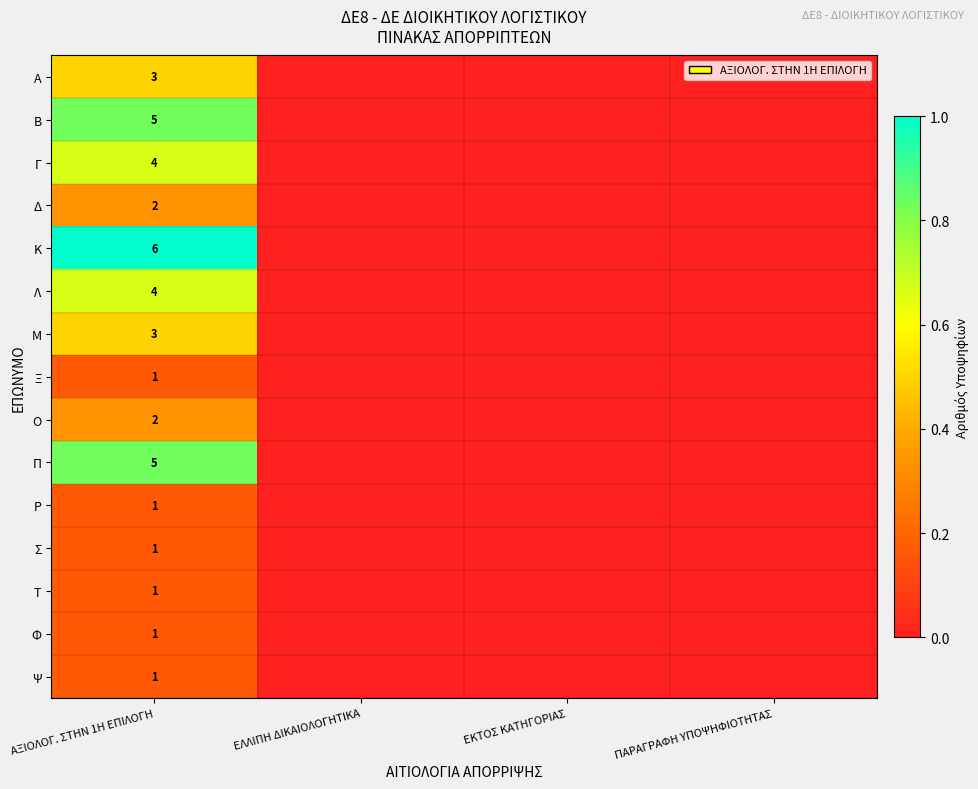

Rank the series at ΠΑΡΑΓΡΑΦΗ ΥΠΟΨΗΦΙΟΤΗΤΑΣ from highest to lowest value.

Α, Β, Γ, Δ, Κ, Λ, Μ, Ξ, Ο, Π, Ρ, Σ, Τ, Φ, Ψ